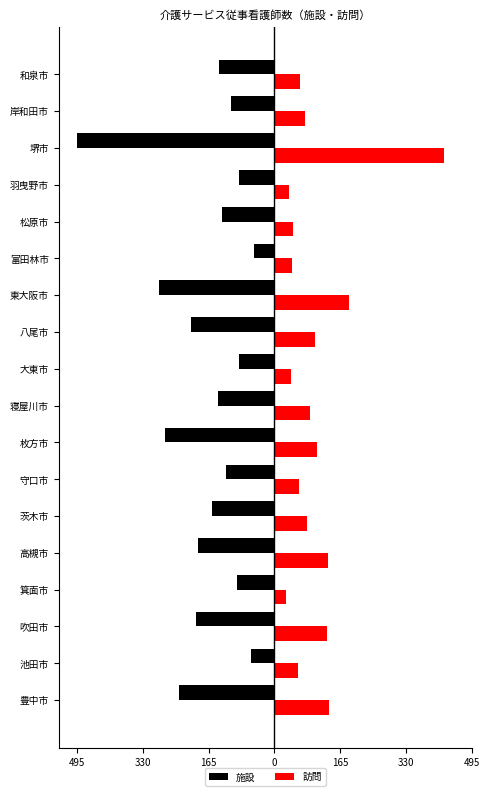

What are all the series names shown in the legend?

施設, 訪問